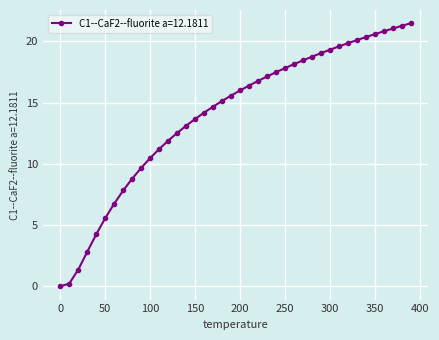

What is the maximum value shown in the chart?

21.5